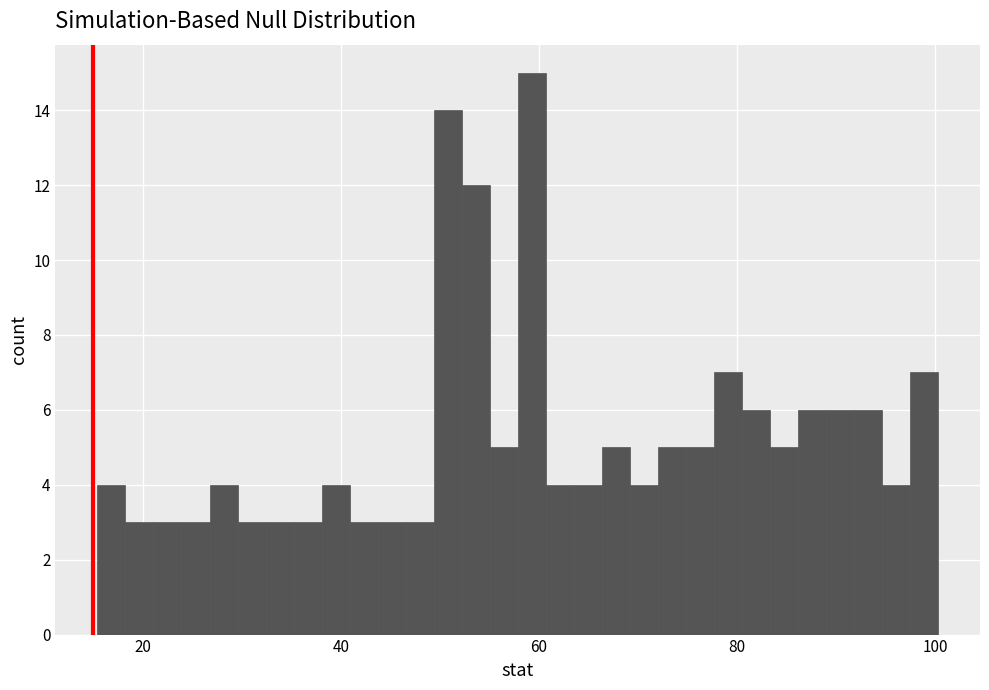

Read against the x-axis, roughly where is the centre of the tallest bar?

60